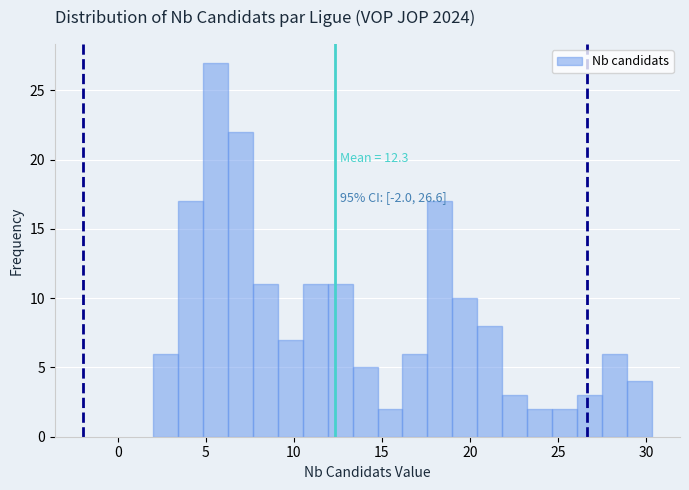

Around what value on the x-axis is the tallest bar? Give the approximate position of its centre, as read against the axis.

5.5